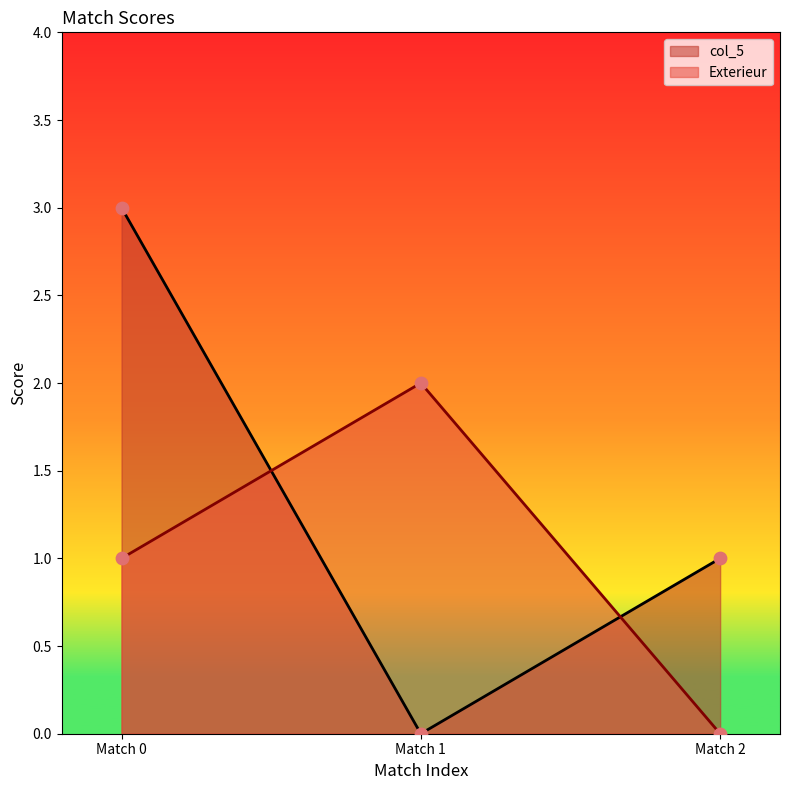

Which series has the largest total across all categories?

col_5